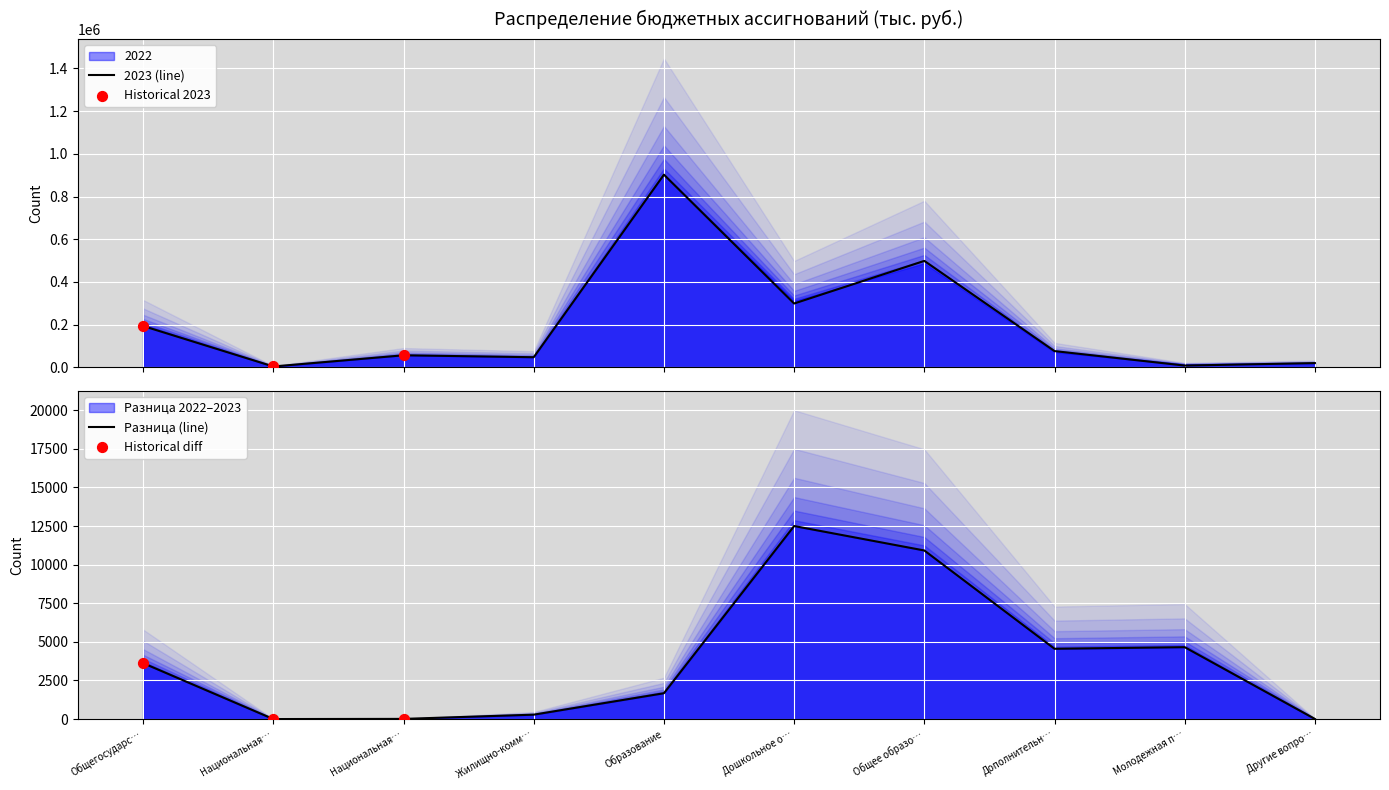

What is the change in value from Образование to Дополнительн…?

-826377.5